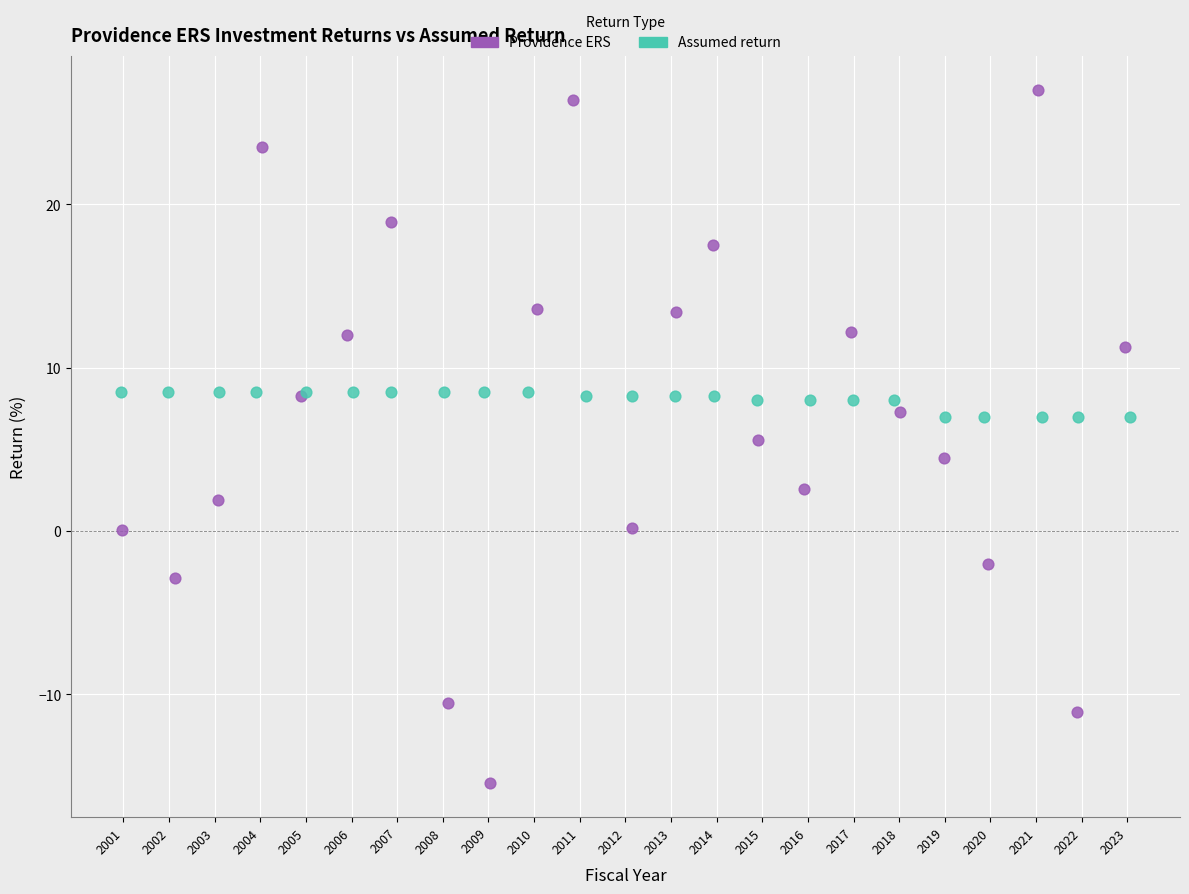

Which series has the widest spread of Y values?

Providence ERS